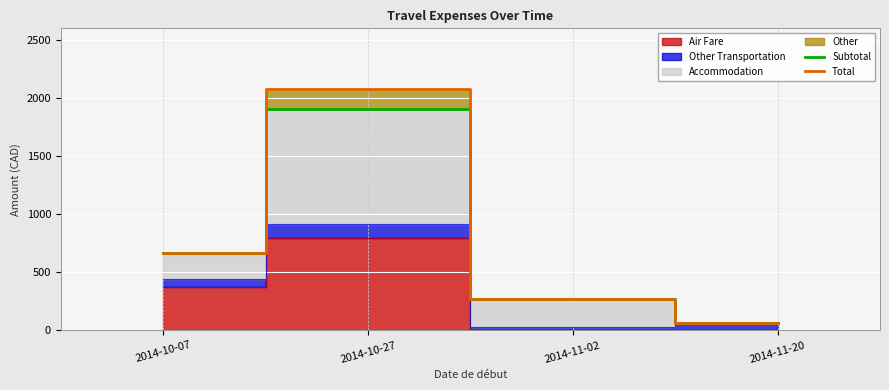

Read the Subtotal value at 2014-11-20.

64.0